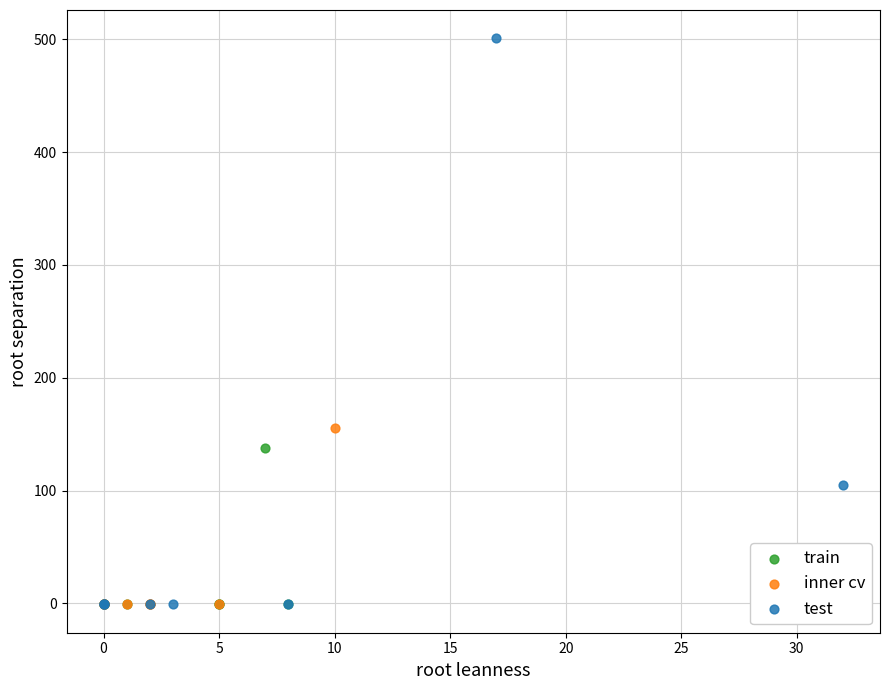

Which series has the largest Y range (max minus min)?

test